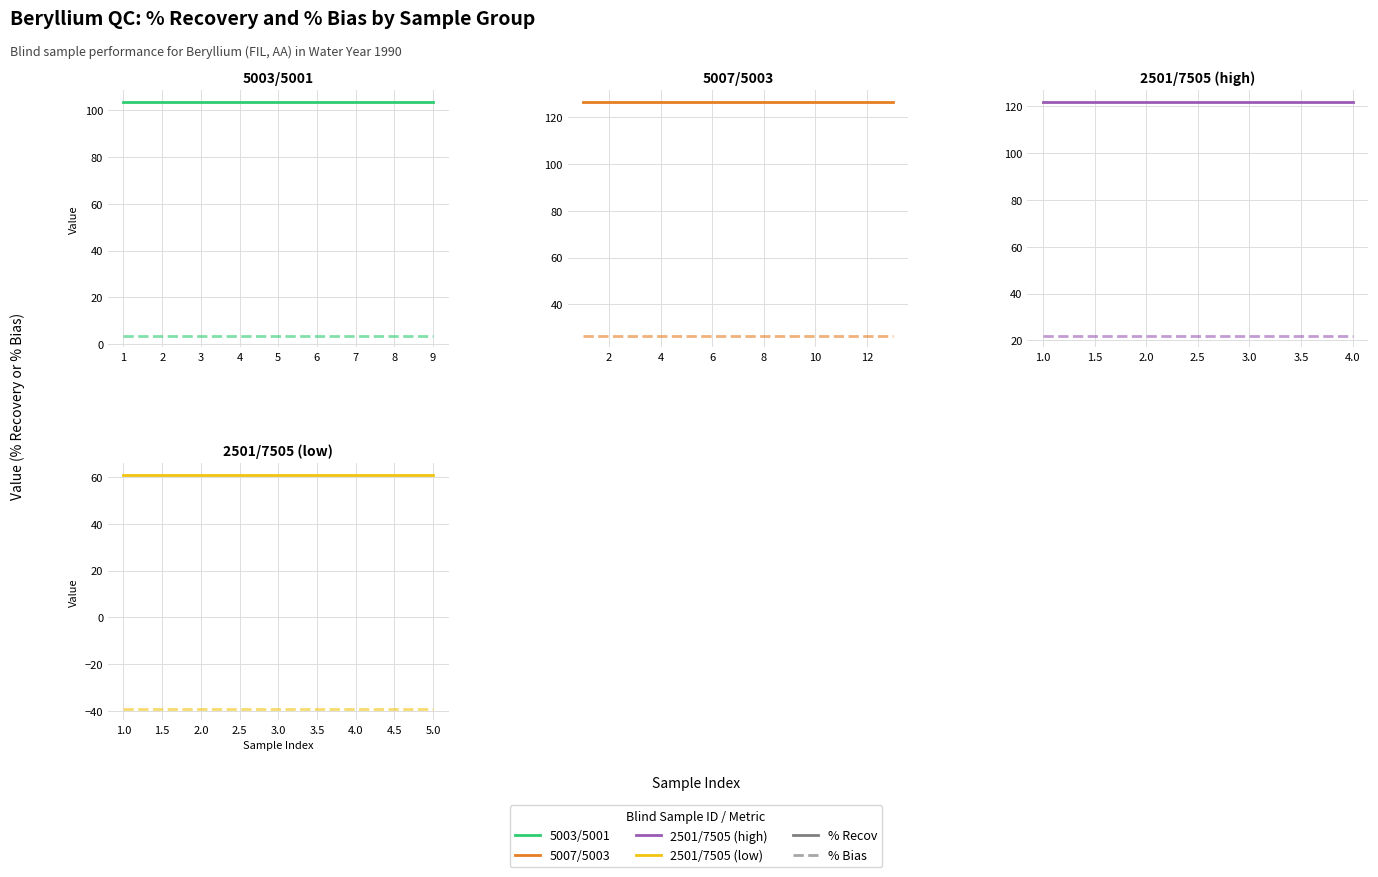

What value does the % Bias series have at 3.0?

-39.0